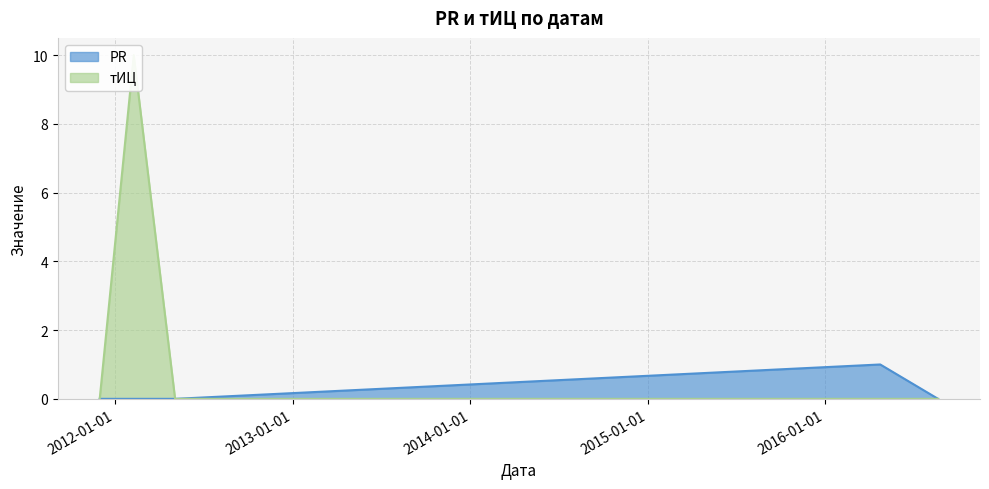

True or false: тИЦ and PR intersect in this chart.

False